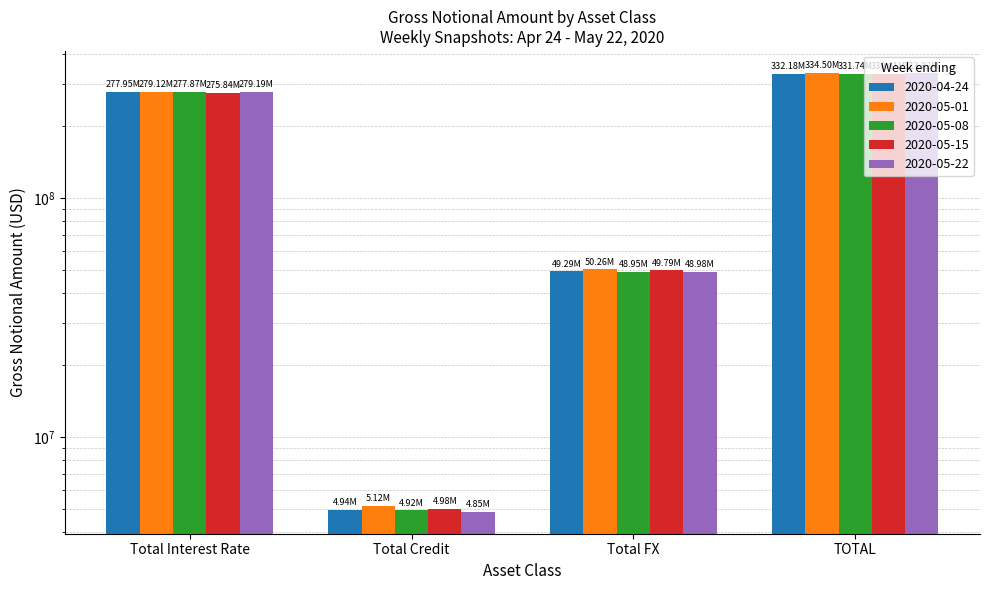

Reading right to left, list all the values displayed in this chart.

2020-04-24: 332175452	49285030	4939109	277951313
2020-05-01: 334502211	50262029	5120569	279119614
2020-05-08: 331735216	48945097	4924459	277865660
2020-05-15: 330612565	49789122	4982619	275840824
2020-05-22: 333022100	48979753	4853785	279188562